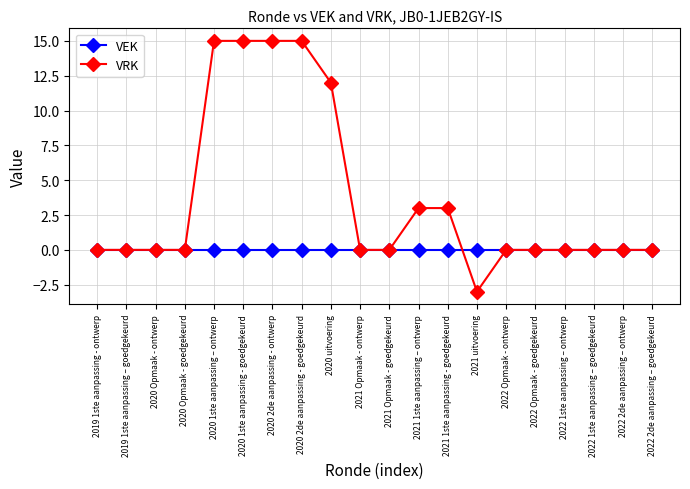

Does the chart display data point markers on the line(s)?

Yes